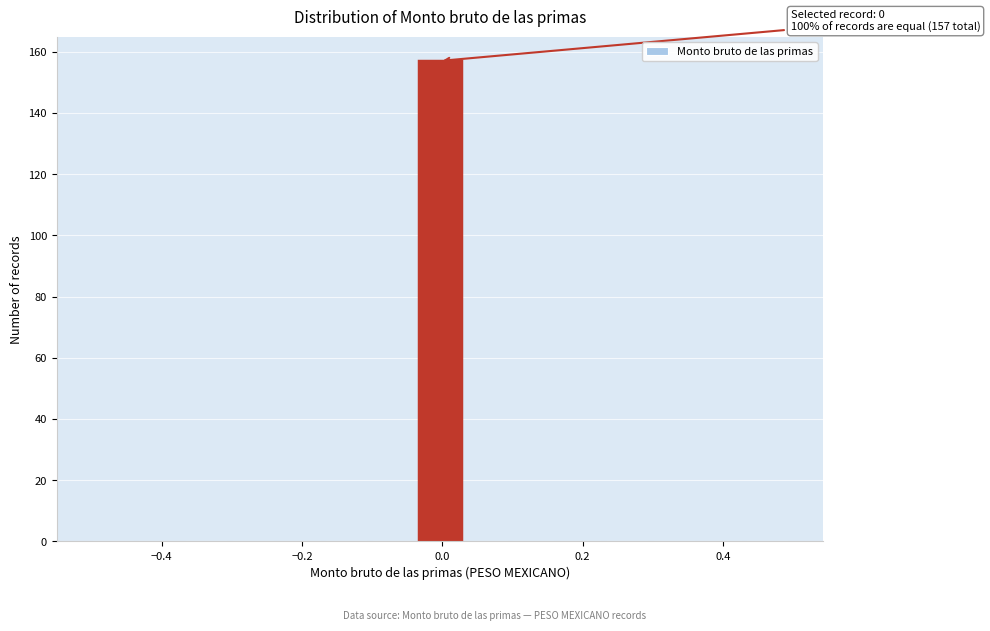

Read against the x-axis, roughly where is the centre of the tallest bar?

0.00